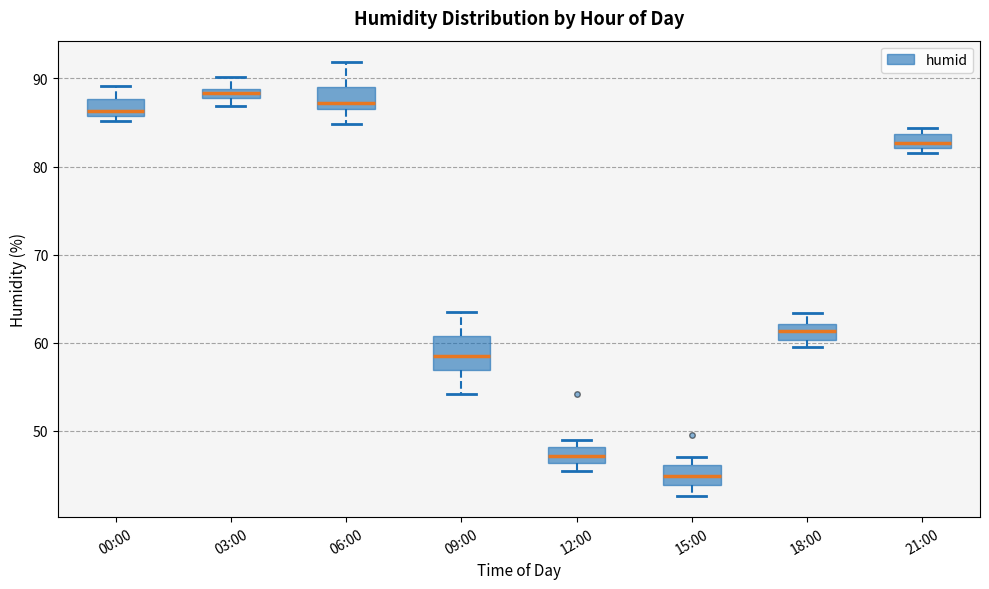

Which box's median line is the lowest?

15:00